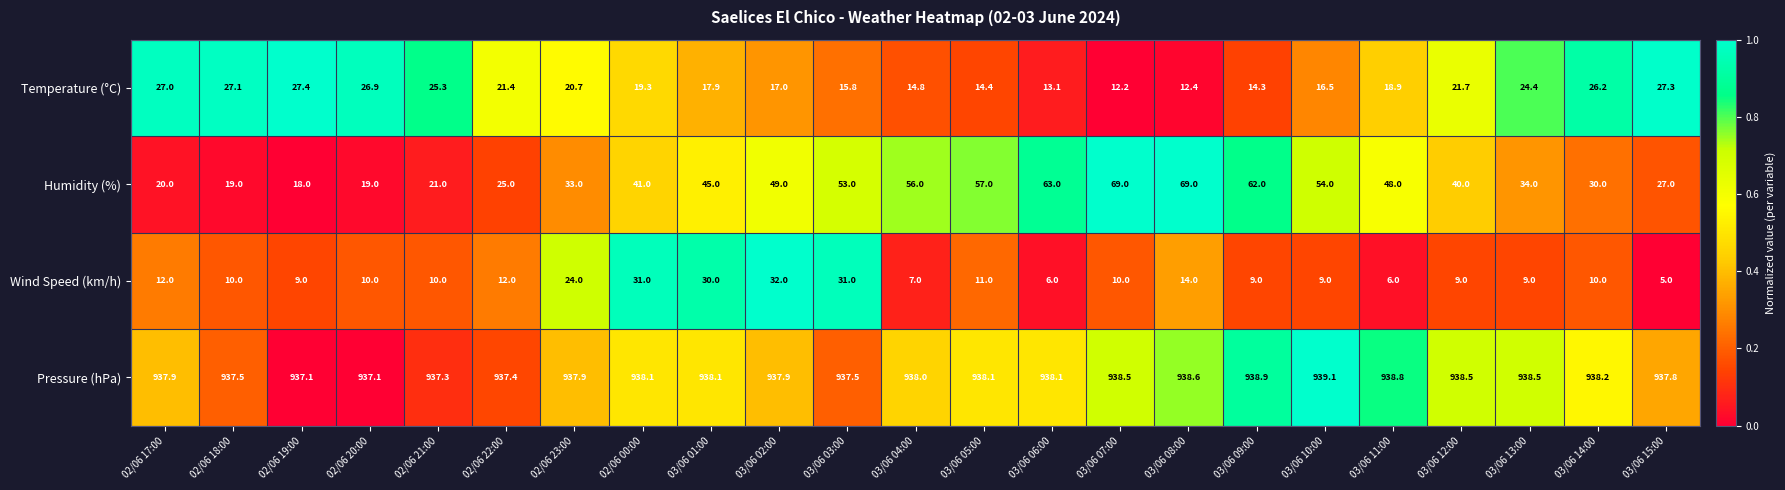

List the series in order of their peak value, highest first.

Pressure (hPa), Humidity (%), Wind Speed (km/h), Temperature (°C)